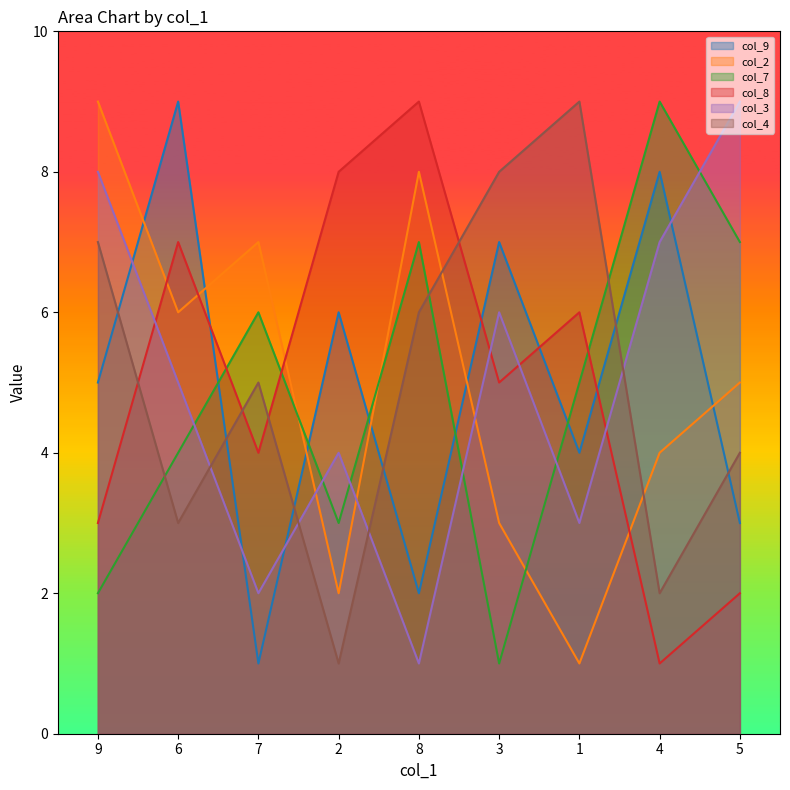

In col_4, how many points are lower than both neighbors (excluding endpoints)?

3